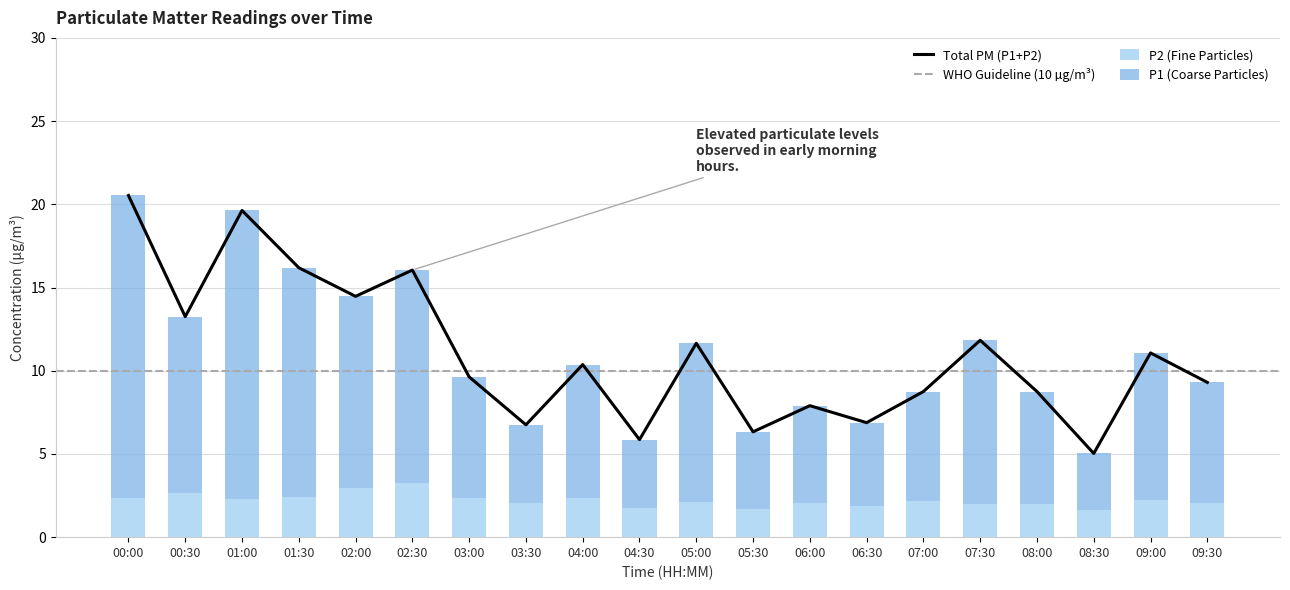

What is the label of the 16th bar from the left?

07:30